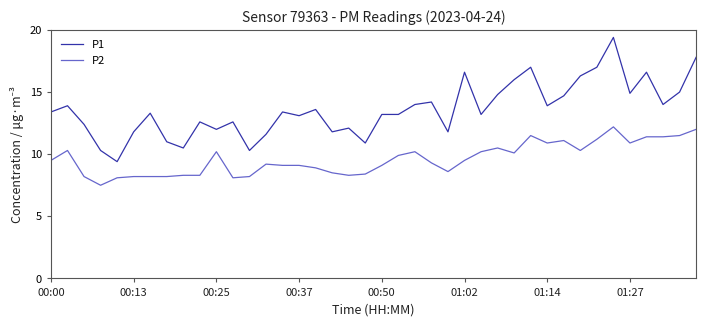

How many values in the P2 series are below 9?

15